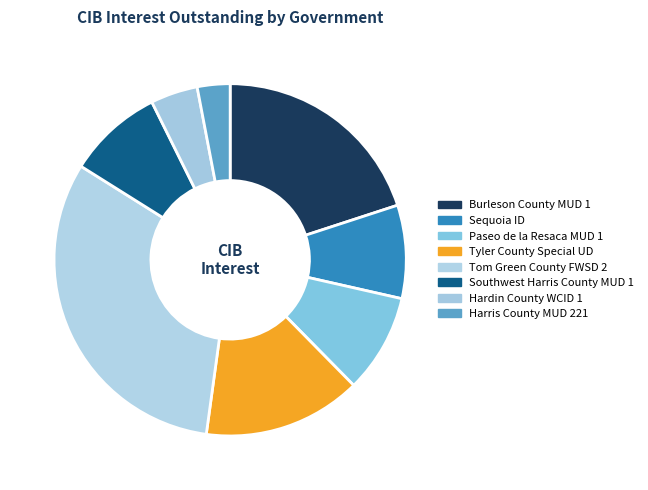

Is it true that Harris County MUD 221 is 14% of the pie?

False